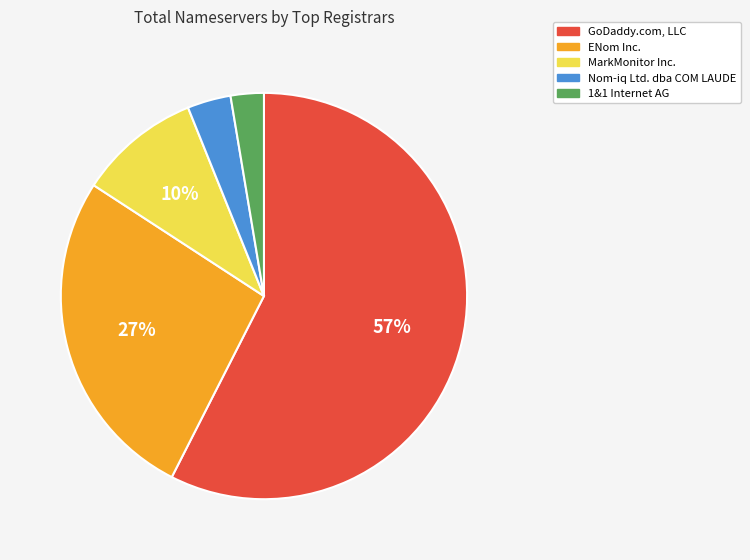

Is the sum of Nom-iq Ltd. dba COM LAUDE and GoDaddy.com, LLC greater than half?

Yes